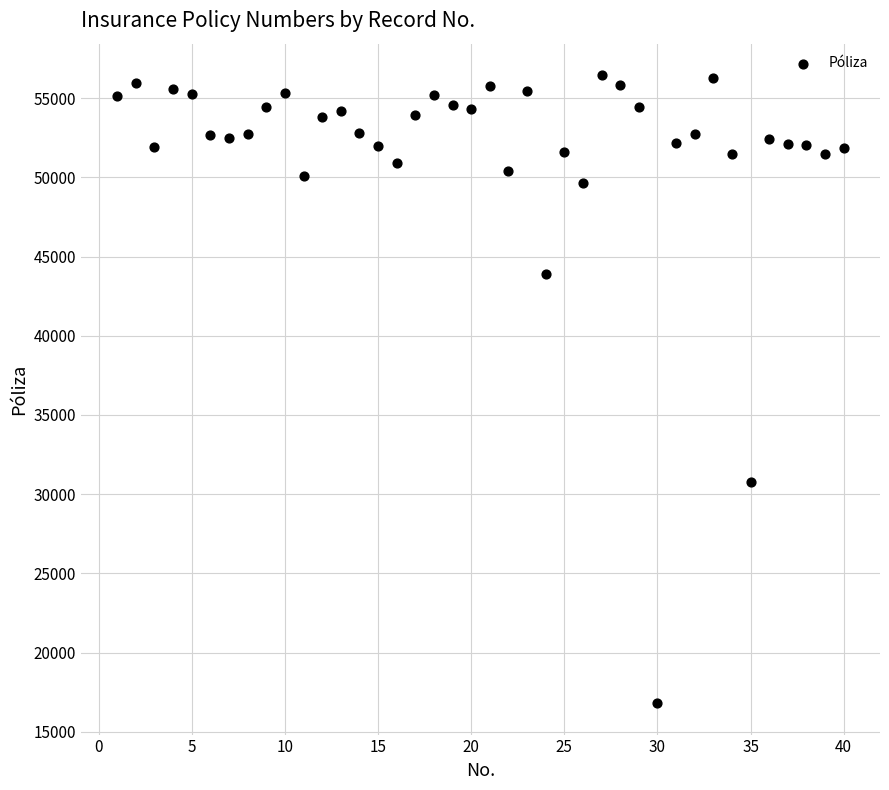

What is the range of X values (max minus min)?

39